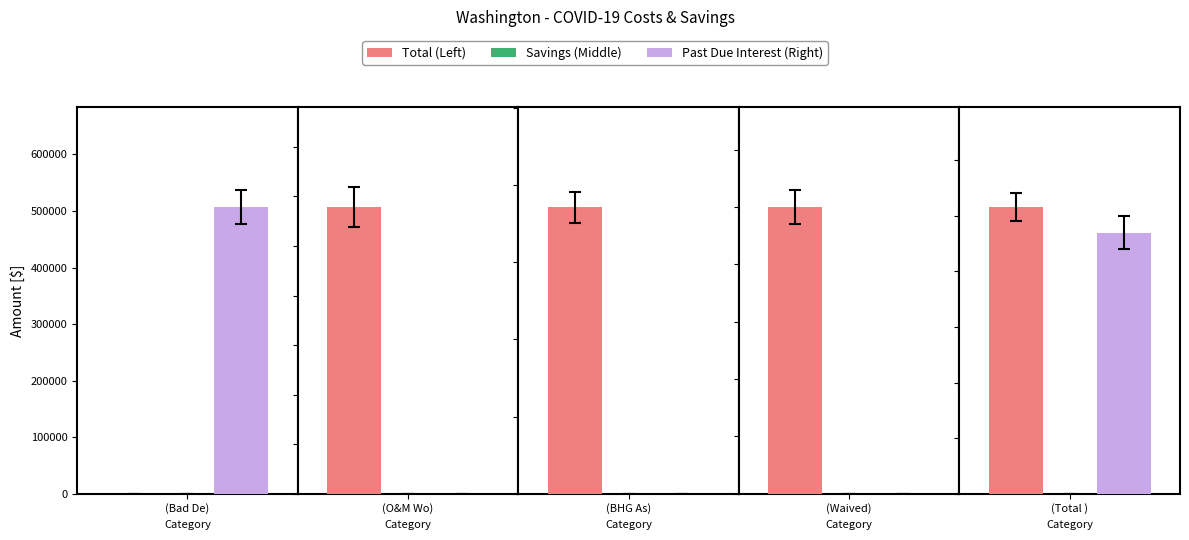

Which series has the largest total across all categories?

Total (Left)